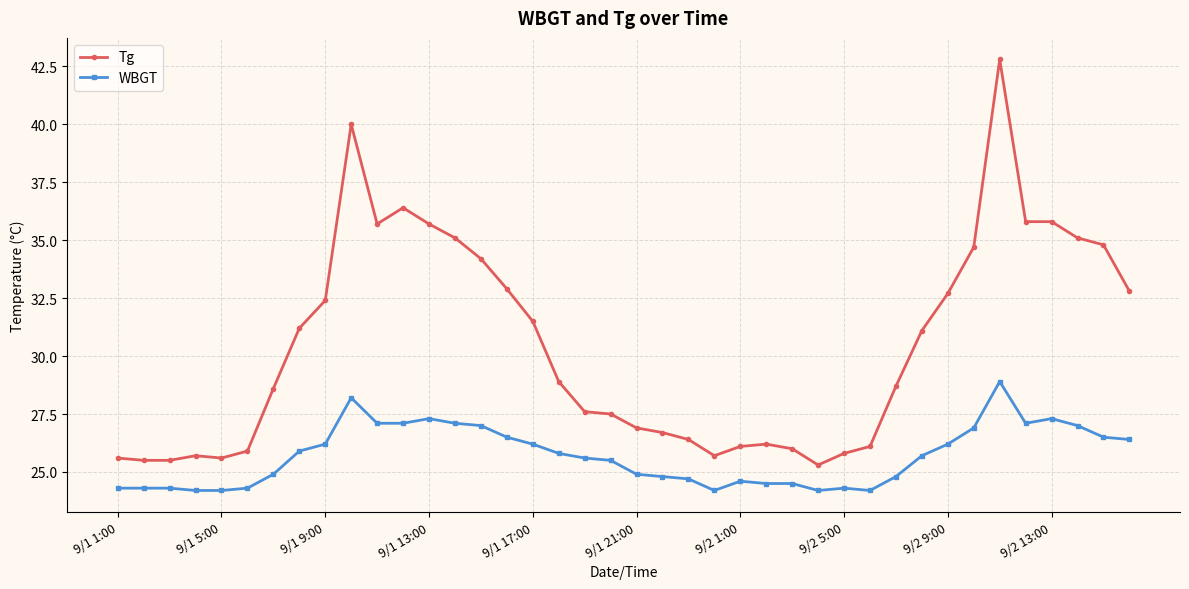

True or false: Tg and WBGT cross at least once.

False